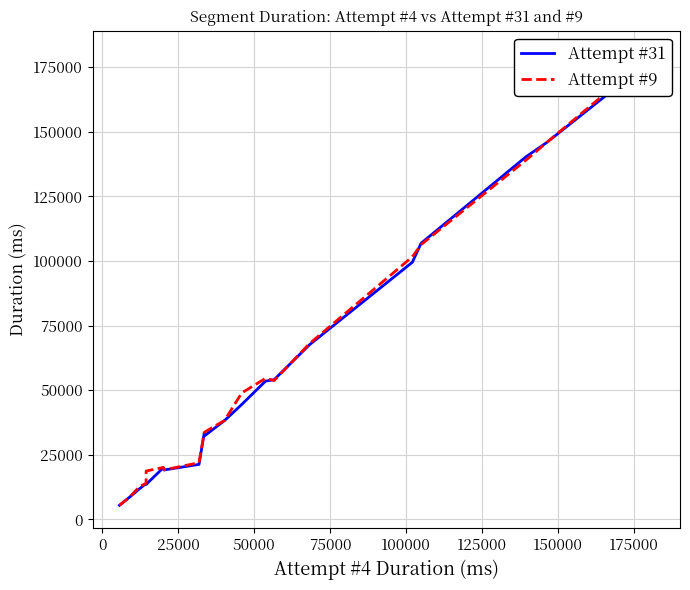

How many lines are shown in the chart?

2